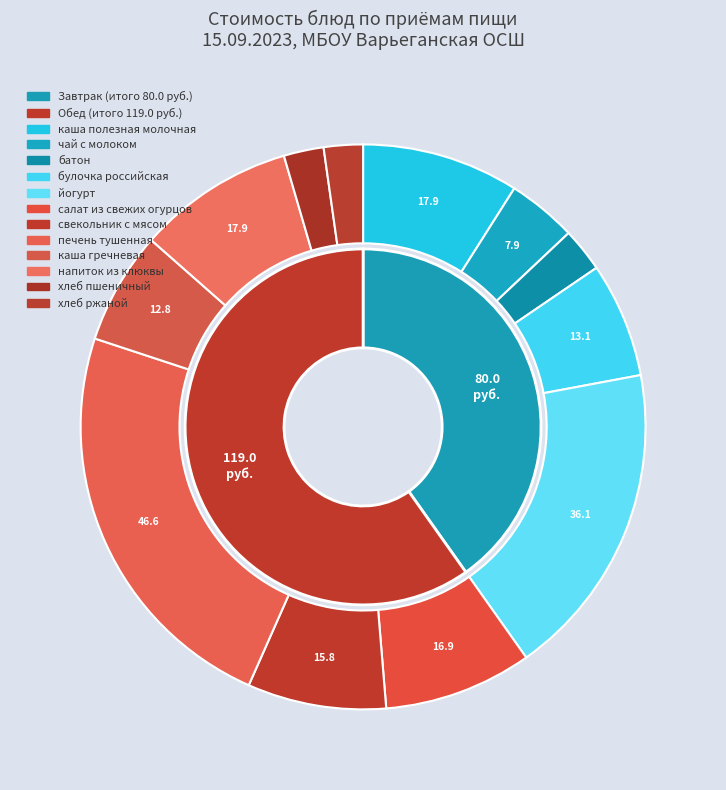

Does any single category account for the majority?

No